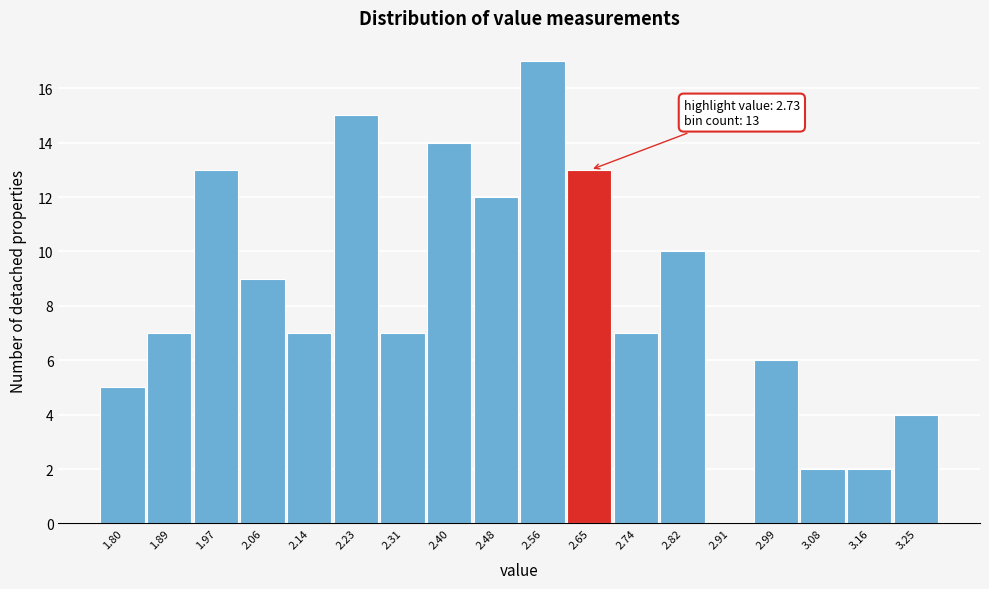

Reading left to right, extract all data points from this chart.

1.80=5	1.89=7	1.97=13	2.06=9	2.14=7	2.23=15	2.31=7	2.40=14	2.48=12	2.56=17	2.65=13	2.74=7	2.82=10	2.91=0	2.99=6	3.08=2	3.16=2	3.25=4